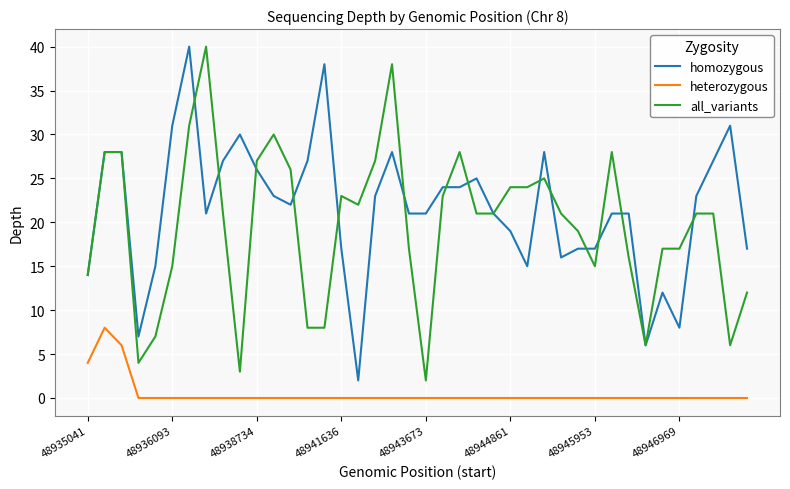

True or false: homozygous and heterozygous cross at least once.

False